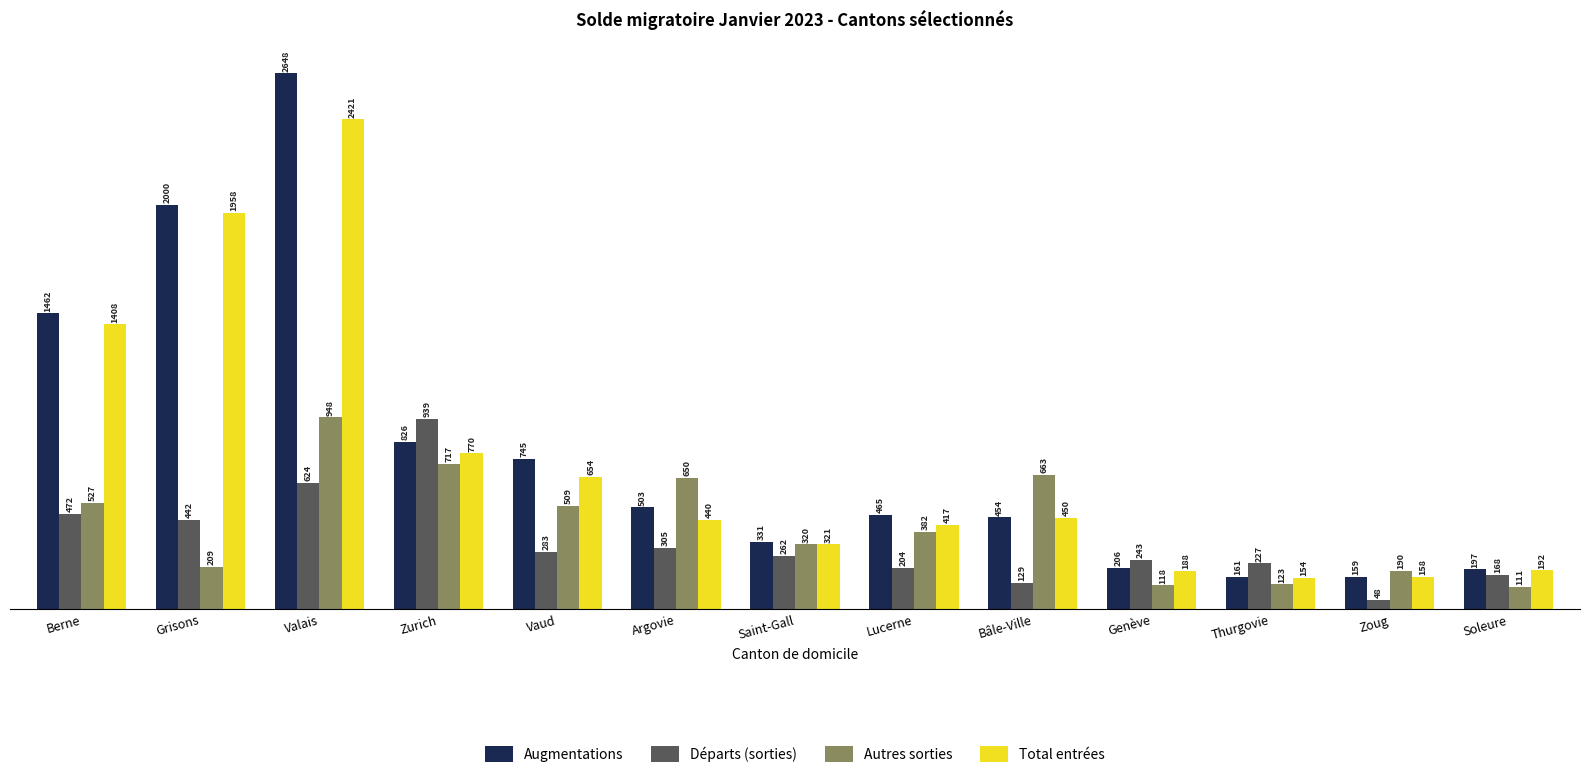

Count the number of categories in the chart.

13